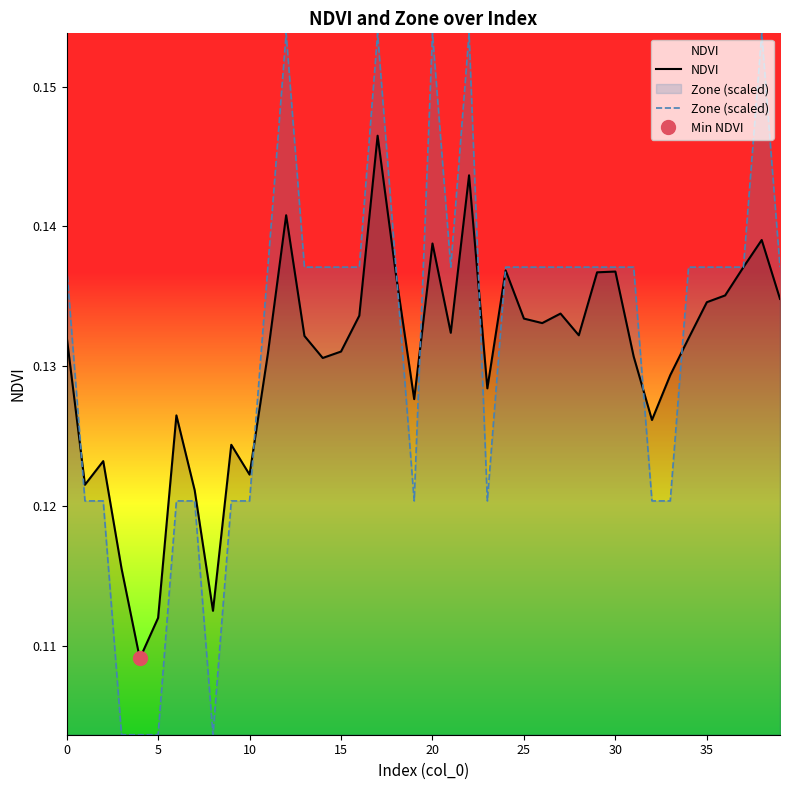

How many NDVI values are between 0 and 1?

40